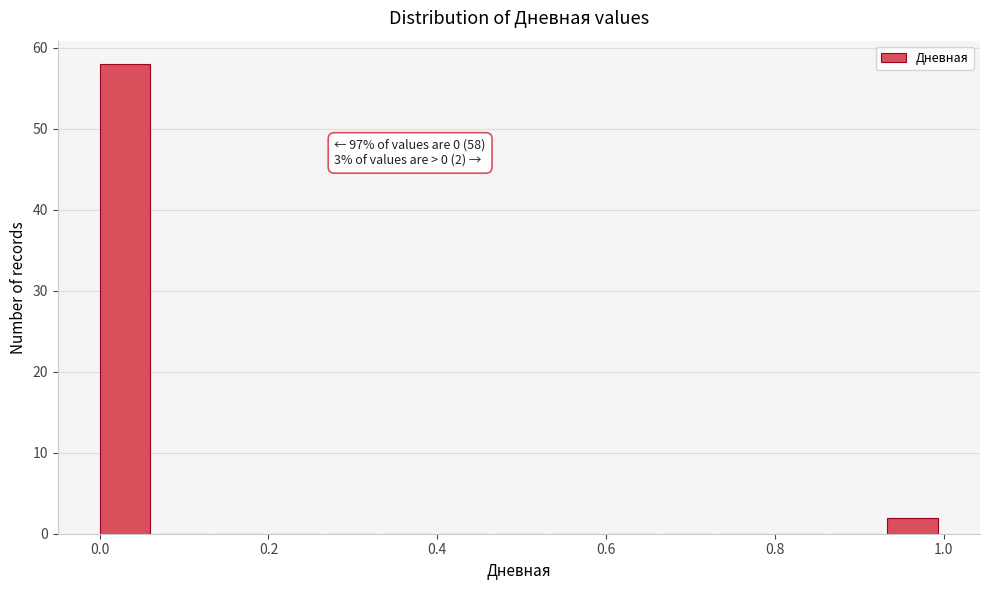

Read against the x-axis, roughly where is the centre of the tallest bar?

0.04